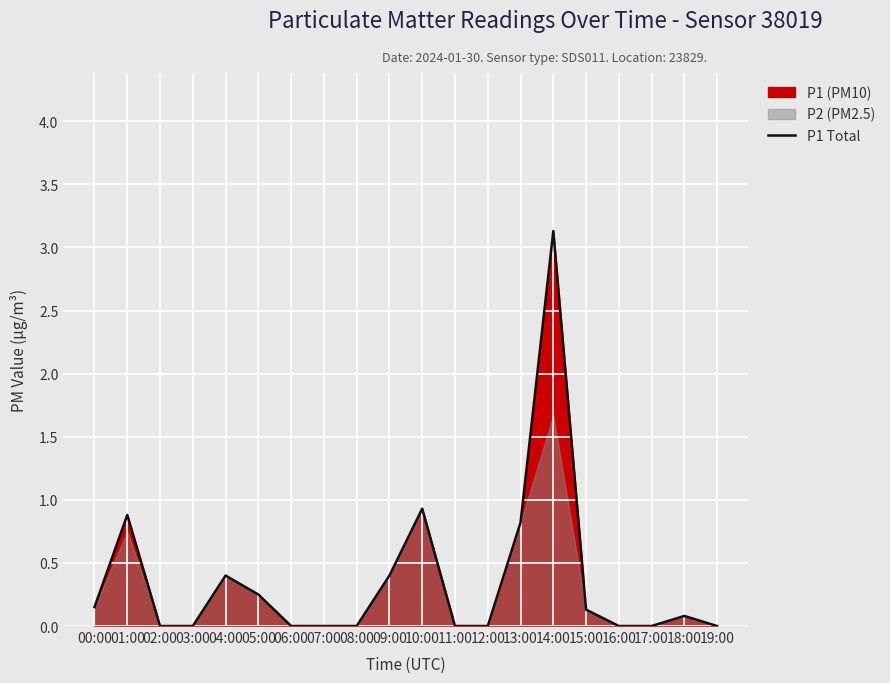

True or false: the data shows 1.7 at 14:00.

False